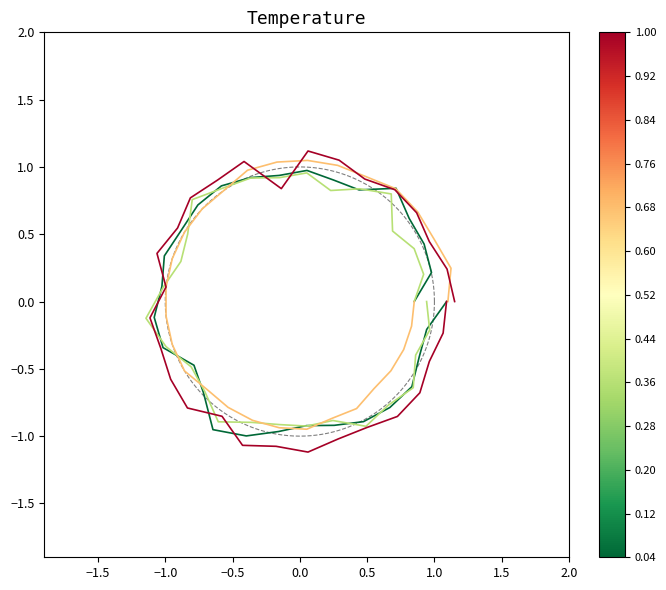

Is it true that SDS_P1 equals 0.6 at 1.0?

False